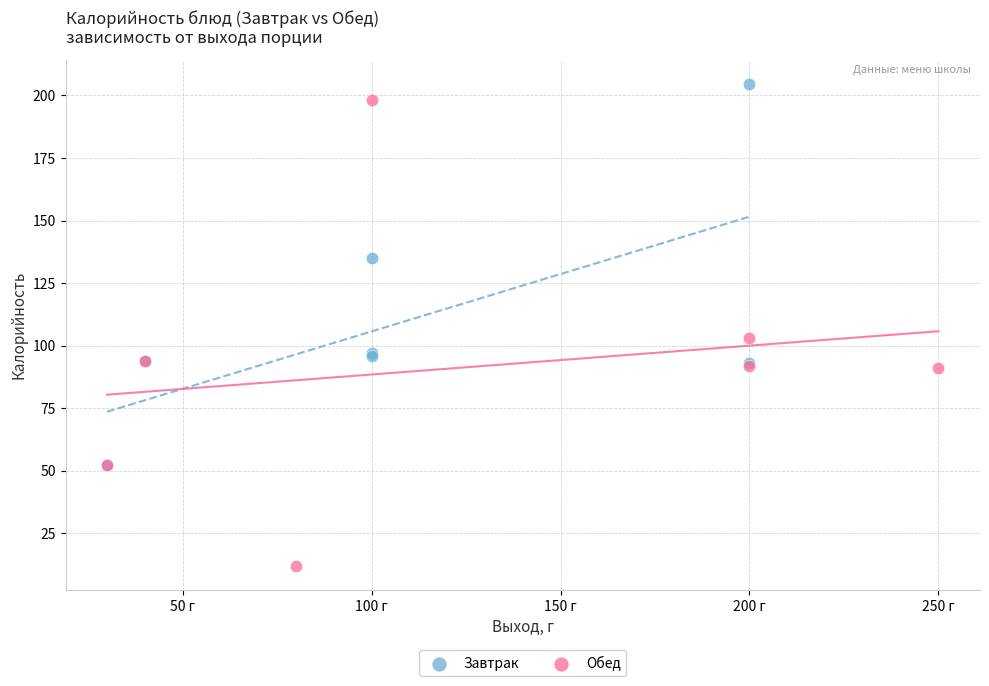

Which series reaches the minimum Y coordinate?

Обед